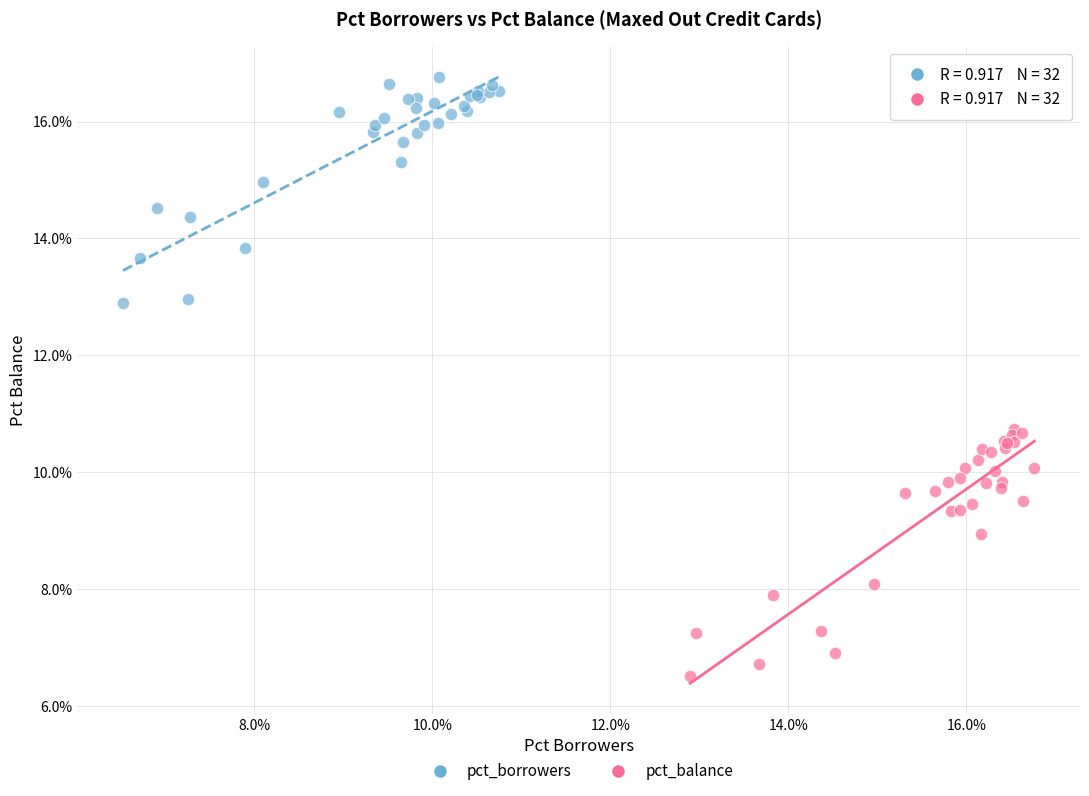

Which series reaches the minimum Y coordinate?

pct_balance